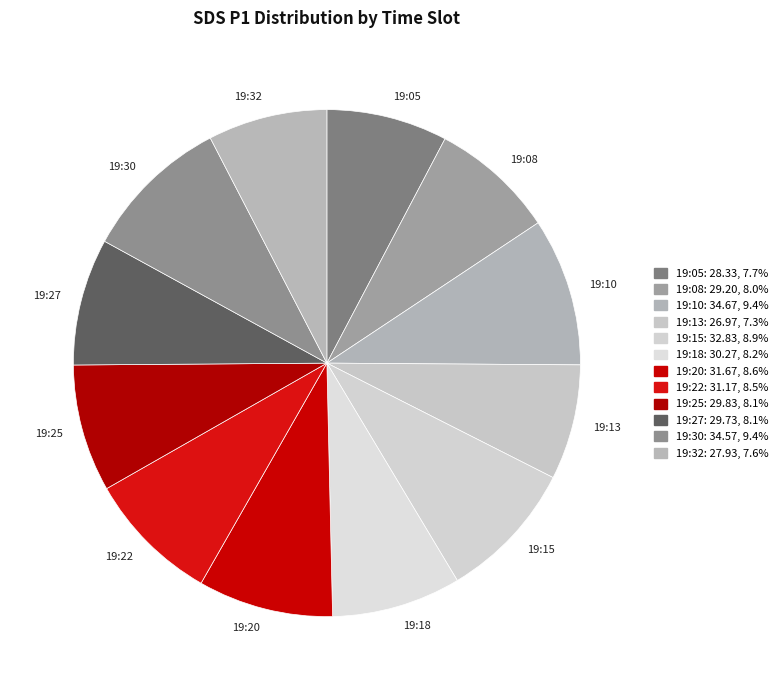

Do 19:30 and 19:13 together represent more than half of the pie?

No